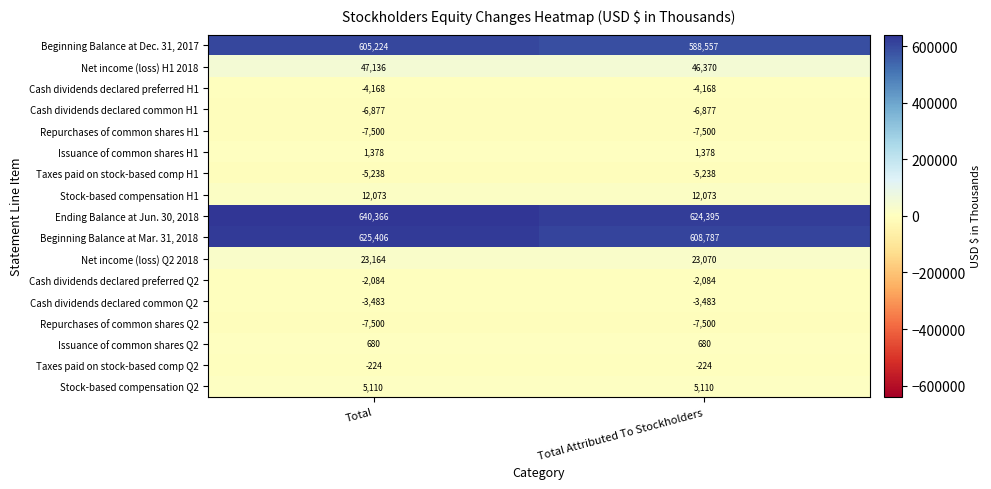

The Cash dividends declared preferred Q2 series shows -3377 at Total. True or false?

False